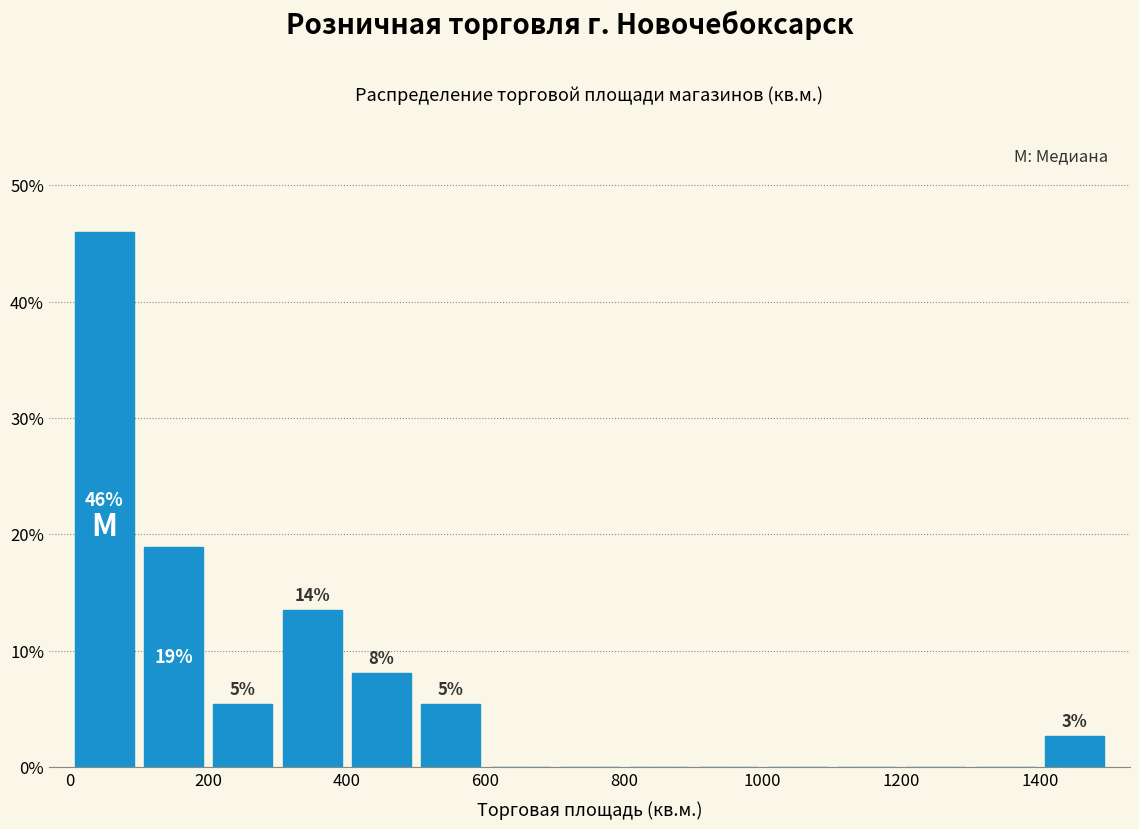

Which range on the x-axis has the tallest bar?

0 to 100